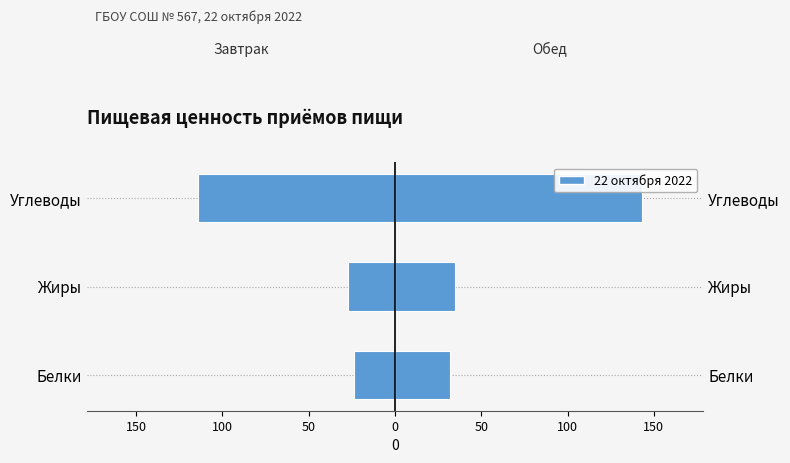

Which has a higher value, Белки or Углеводы?

Белки